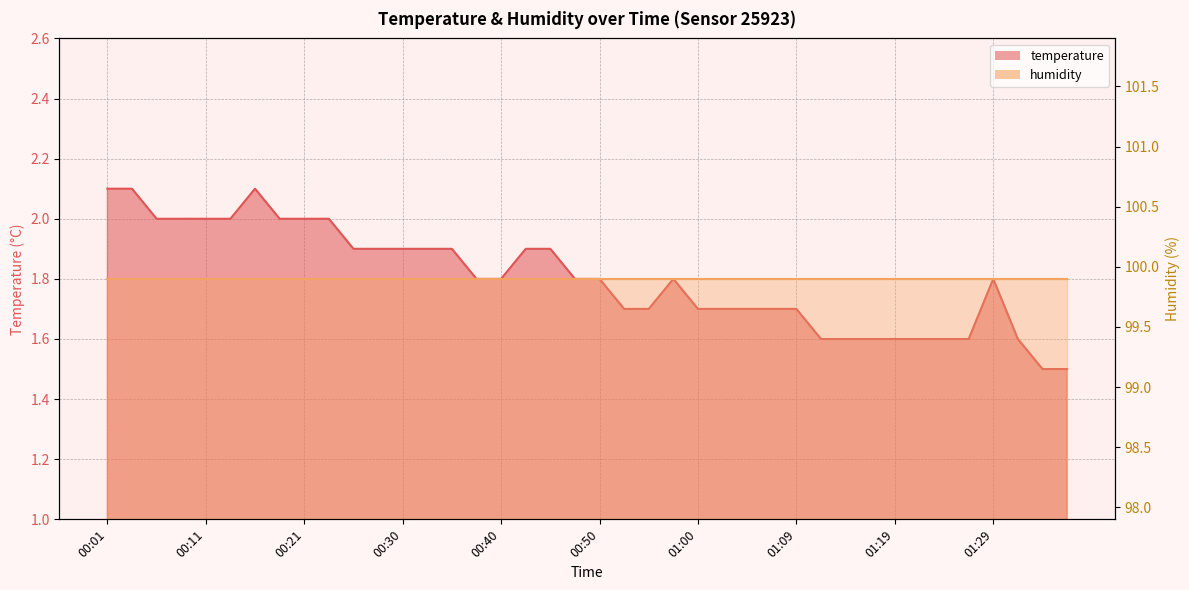

Reading left to right, what are all the values shown in this chart?

00:01=2.1	00:03=2.1	00:06=2.0	00:08=2.0	00:11=2.0	00:13=2.0	00:16=2.1	00:18=2.0	00:21=2.0	00:23=2.0	00:25=1.9	00:28=1.9	00:30=1.9	00:33=1.9	00:35=1.9	00:38=1.8	00:40=1.8	00:43=1.9	00:45=1.9	00:47=1.8	00:50=1.8	00:52=1.7	00:55=1.7	00:57=1.8	01:00=1.7	01:02=1.7	01:04=1.7	01:07=1.7	01:09=1.7	01:12=1.6	01:14=1.6	01:17=1.6	01:19=1.6	01:22=1.6	01:24=1.6	01:26=1.6	01:29=1.8	01:31=1.6	01:34=1.5	01:36=1.5